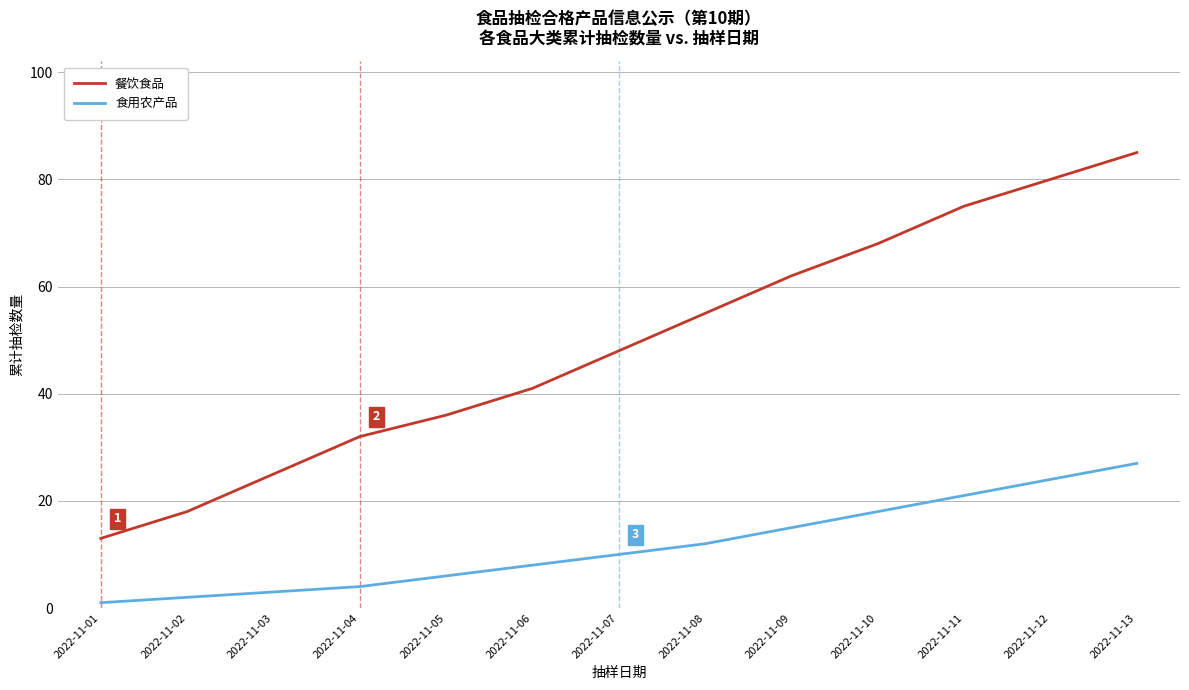

What is the sum of all 餐饮食品 values?

638